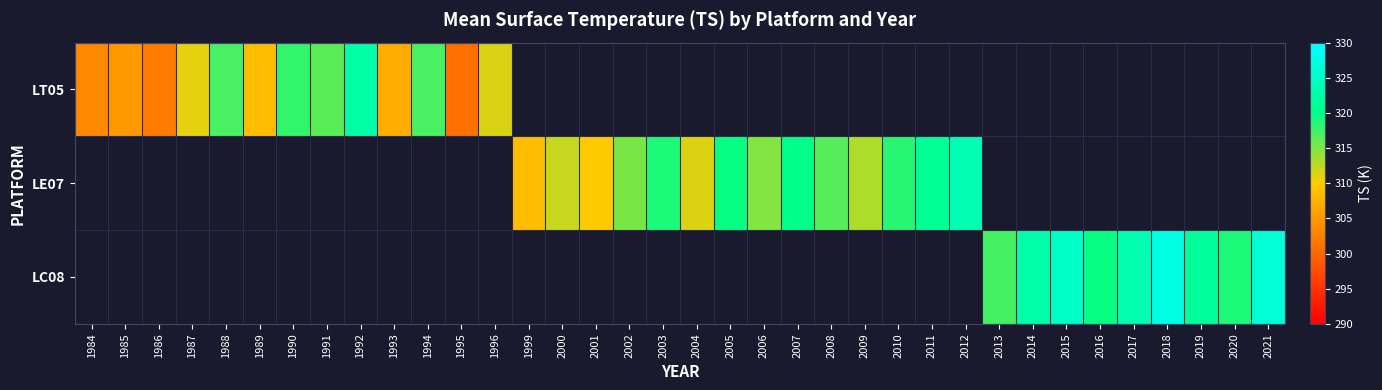

List the series in order of their overall mean, lowest first.

LT05, LE07, LC08